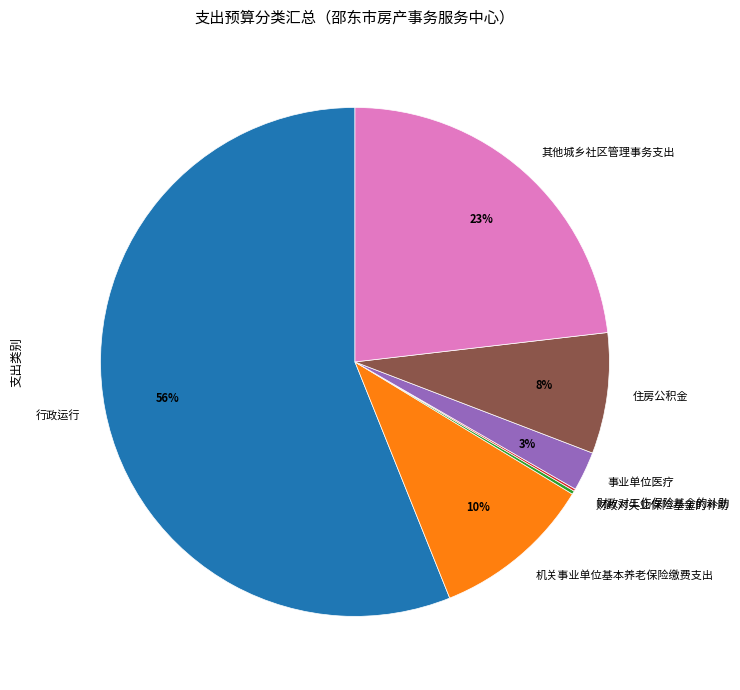

Does any single category account for the majority?

Yes